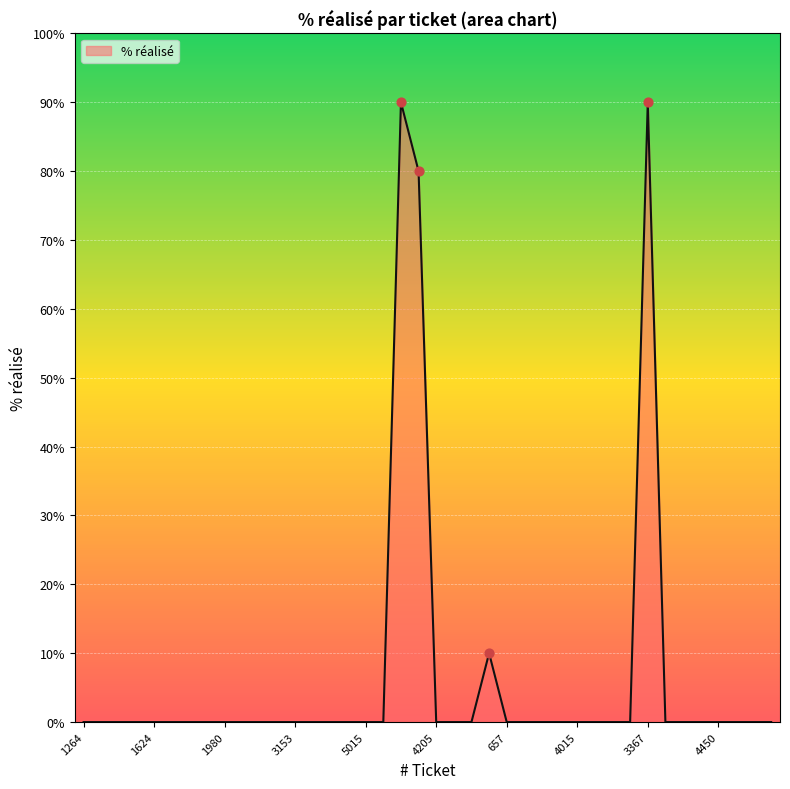

What is the difference between the maximum and minimum values?

90